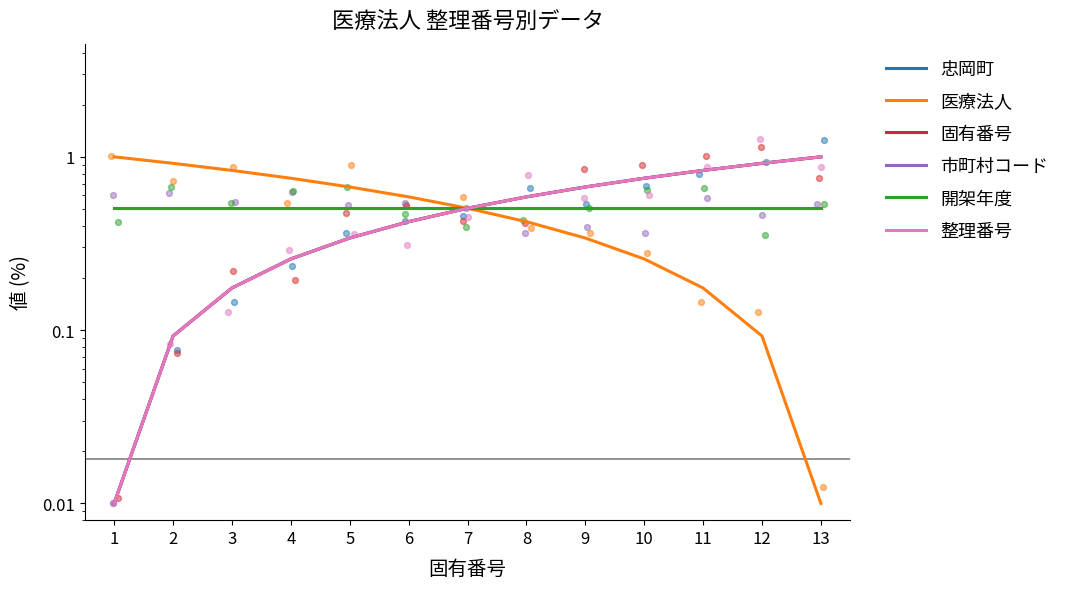

At which category is the sum across all series the highest?

13